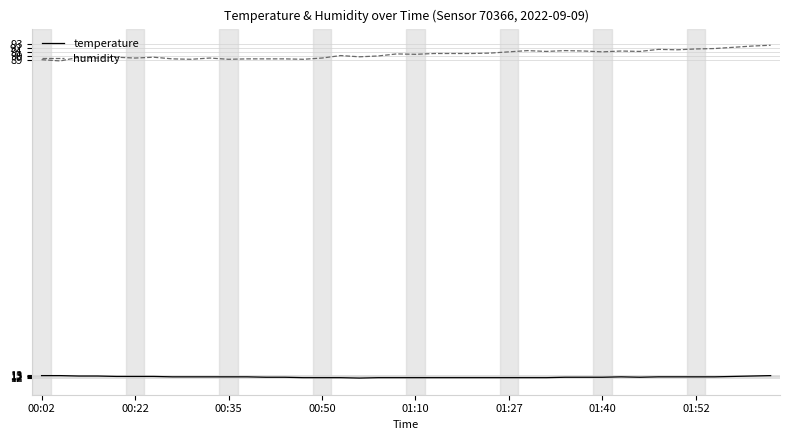

Which series has the largest total across all categories?

humidity